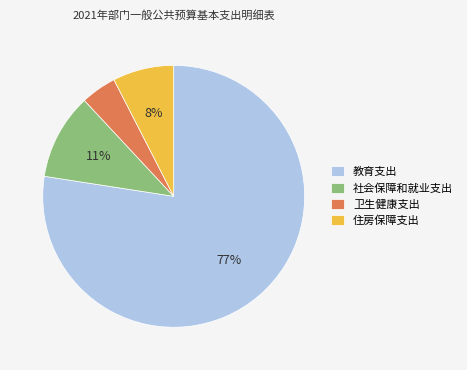

To the nearest percent, what is the combined percentage of 住房保障支出 and 教育支出?

85%